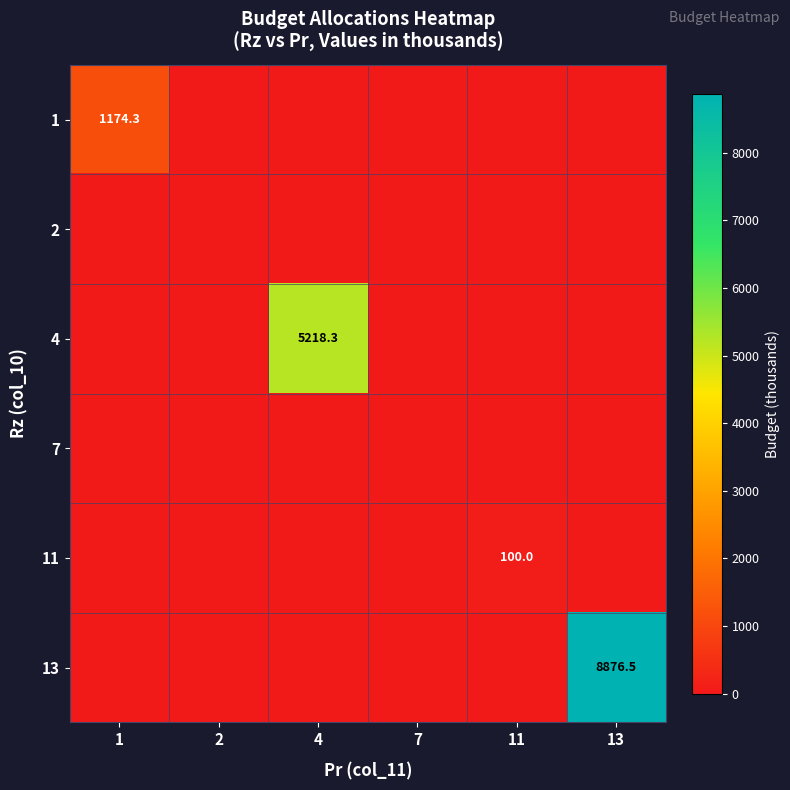

The value of 11 at 11 is 100.0. True or false?

True